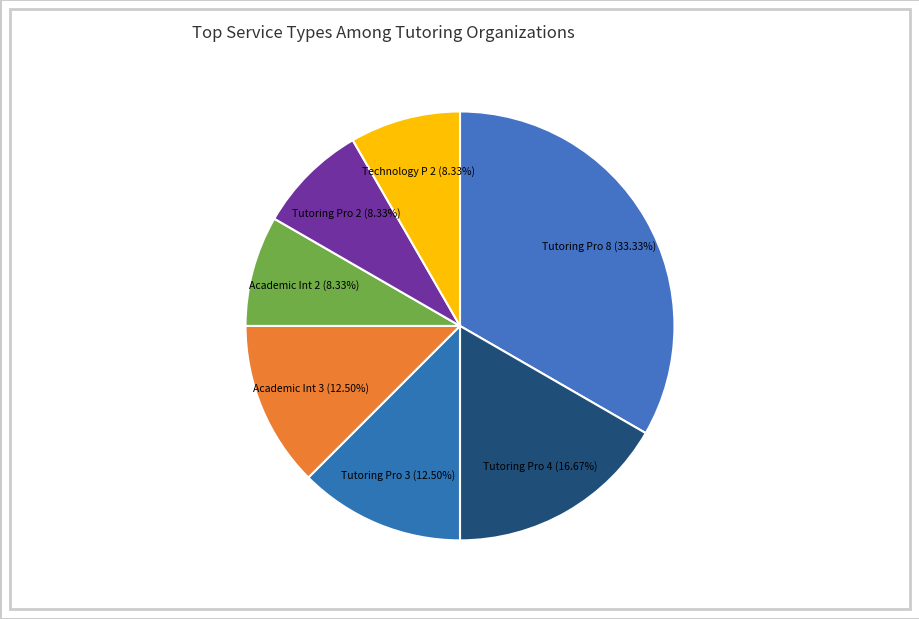

How many slices are in this pie chart?

7